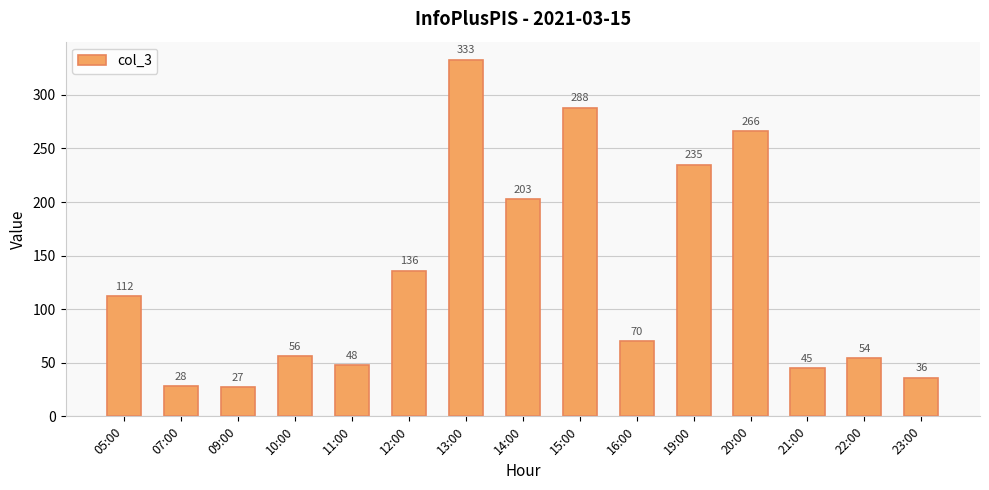

Where does the data first go above 70?

05:00